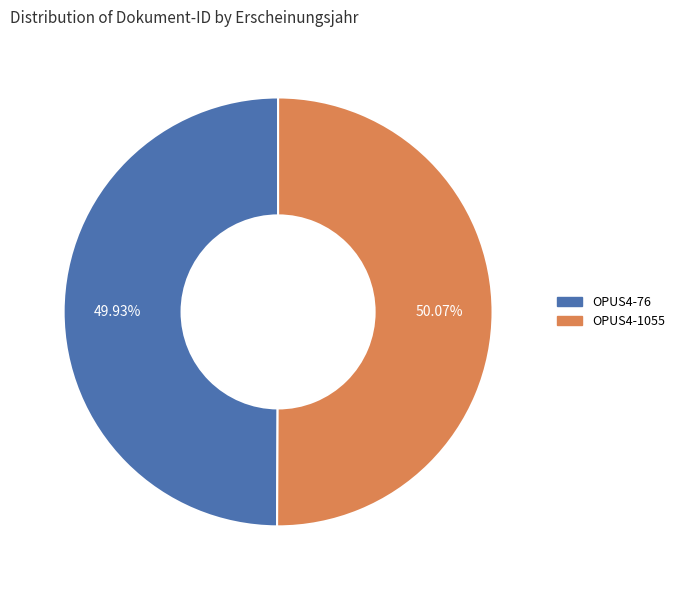

How many slices are in this pie chart?

2